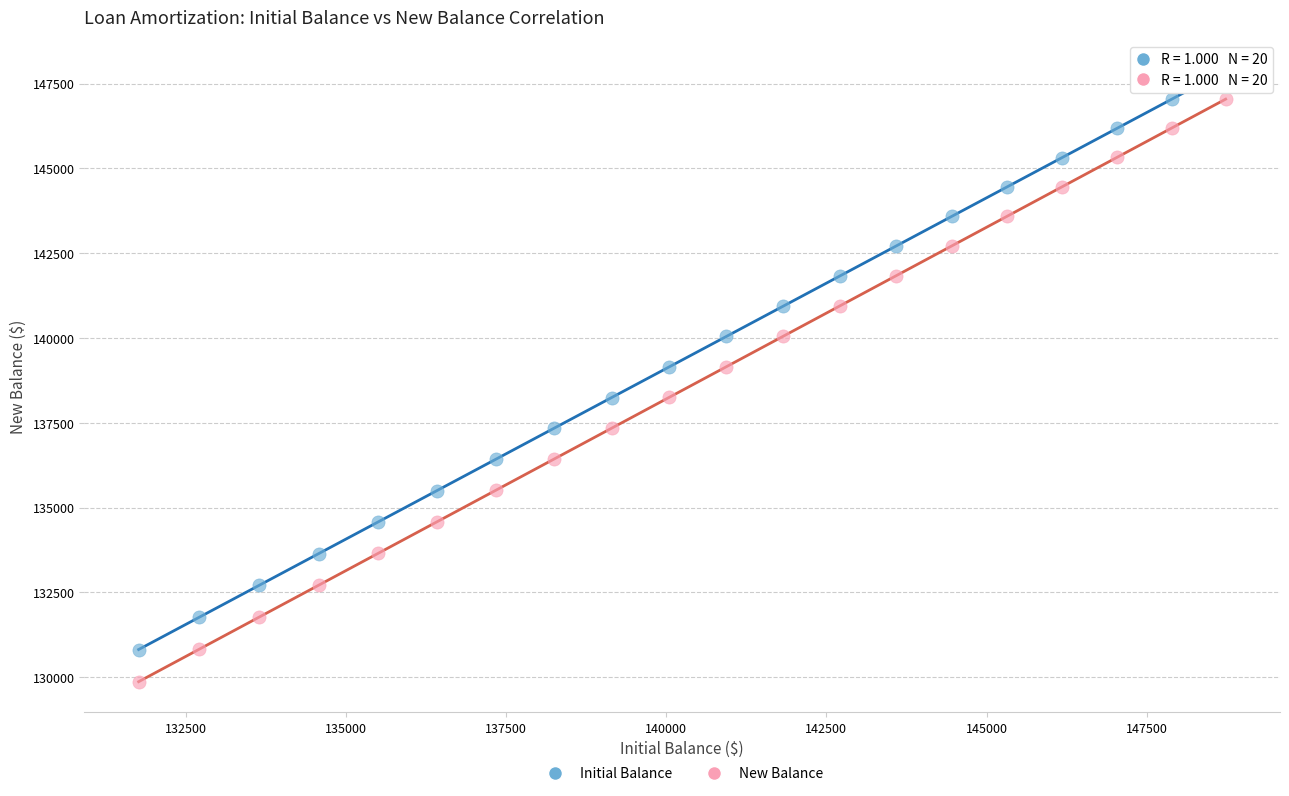

What is the X range (max minus min) for the scatter plot?

16969.2